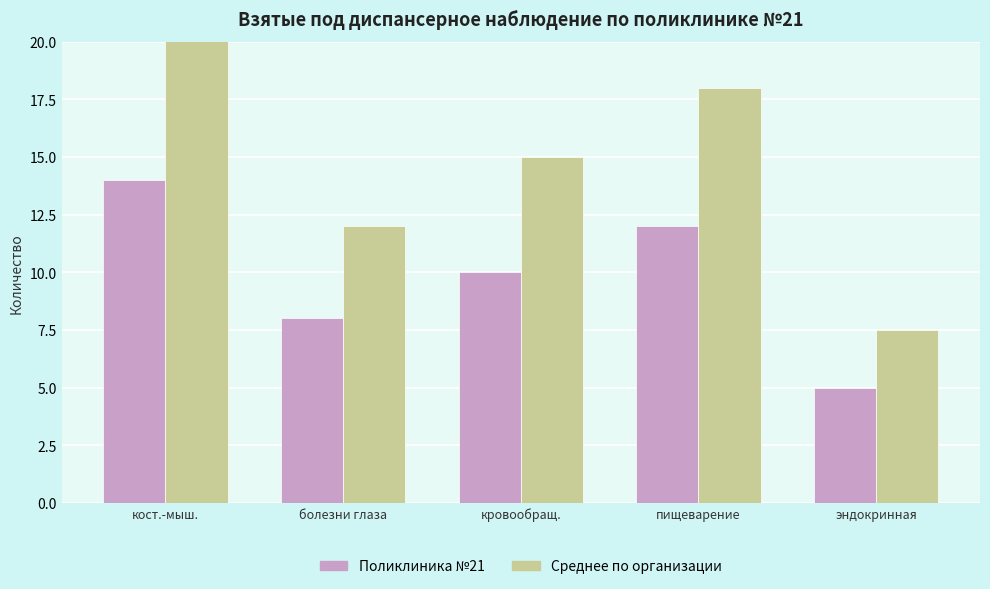

At which label is Поликлиника №21 (Форма 0120000) closest to 9?

болезни глаза